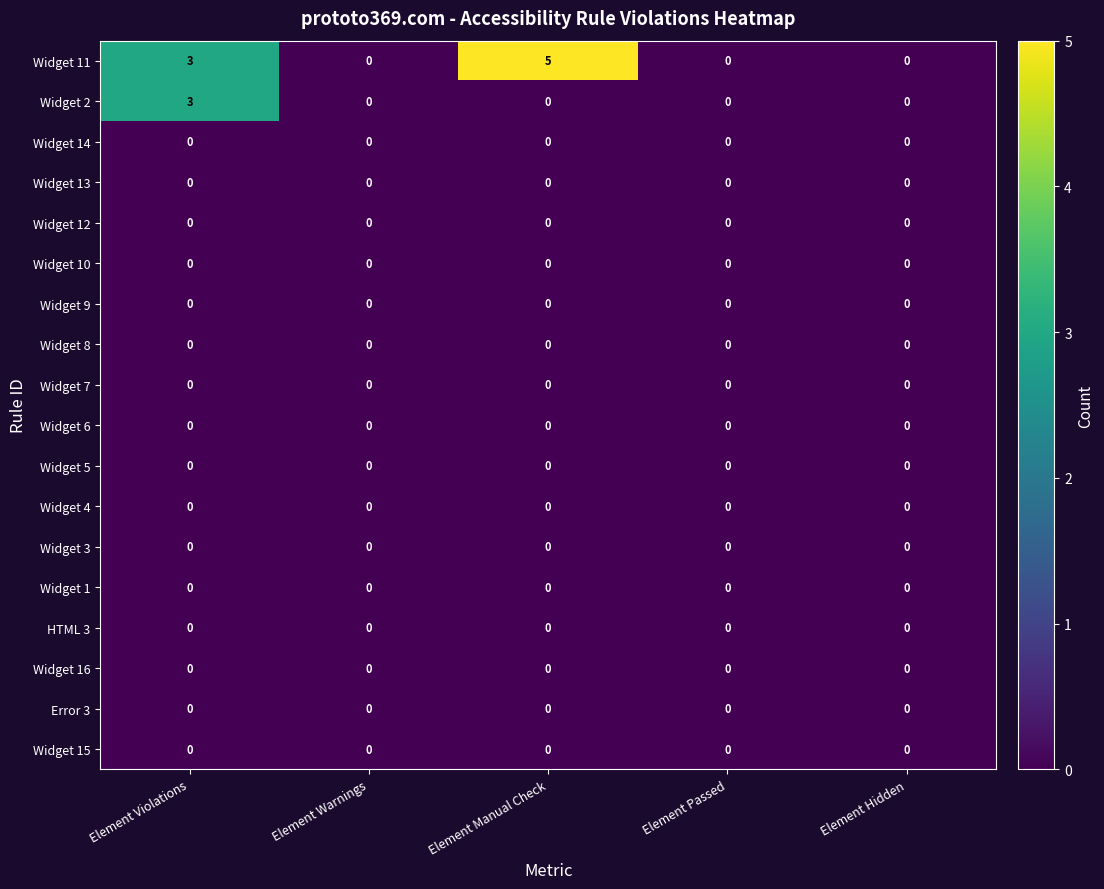

At how many categories does at least one series exceed 4?

1